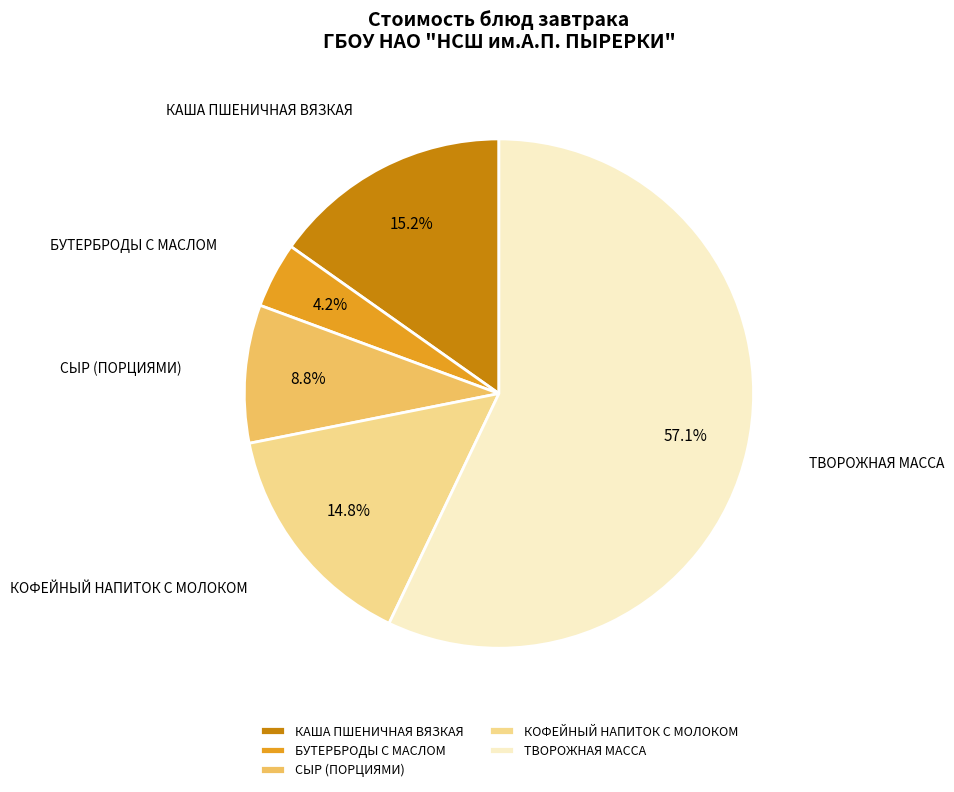

Which slice represents more than half of the pie?

ТВОРОЖНАЯ МАССА